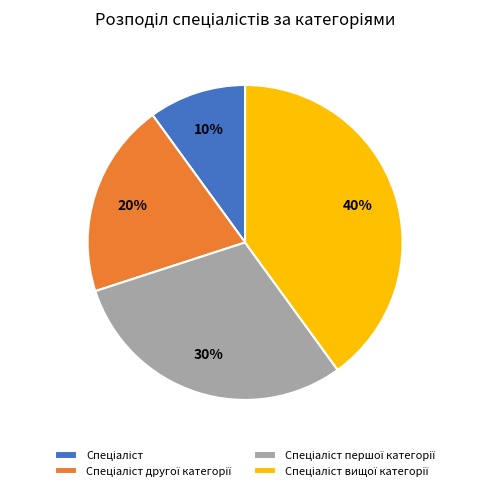

Does any single category account for the majority?

No